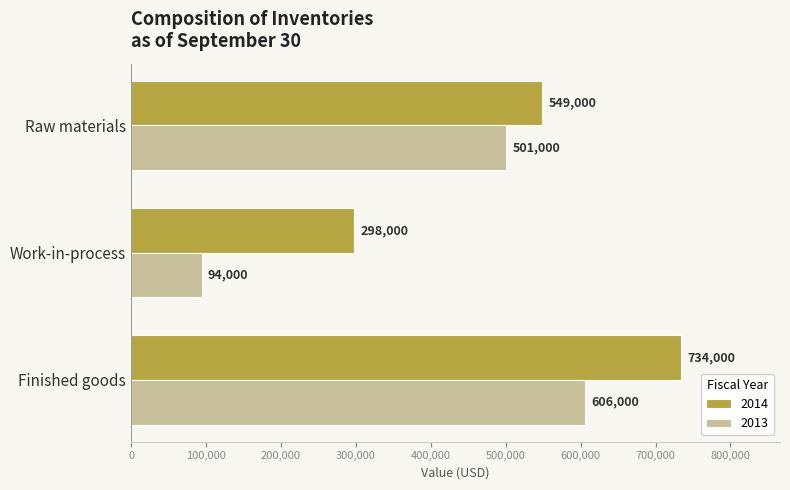

At which category is the sum across all series the highest?

Finished goods